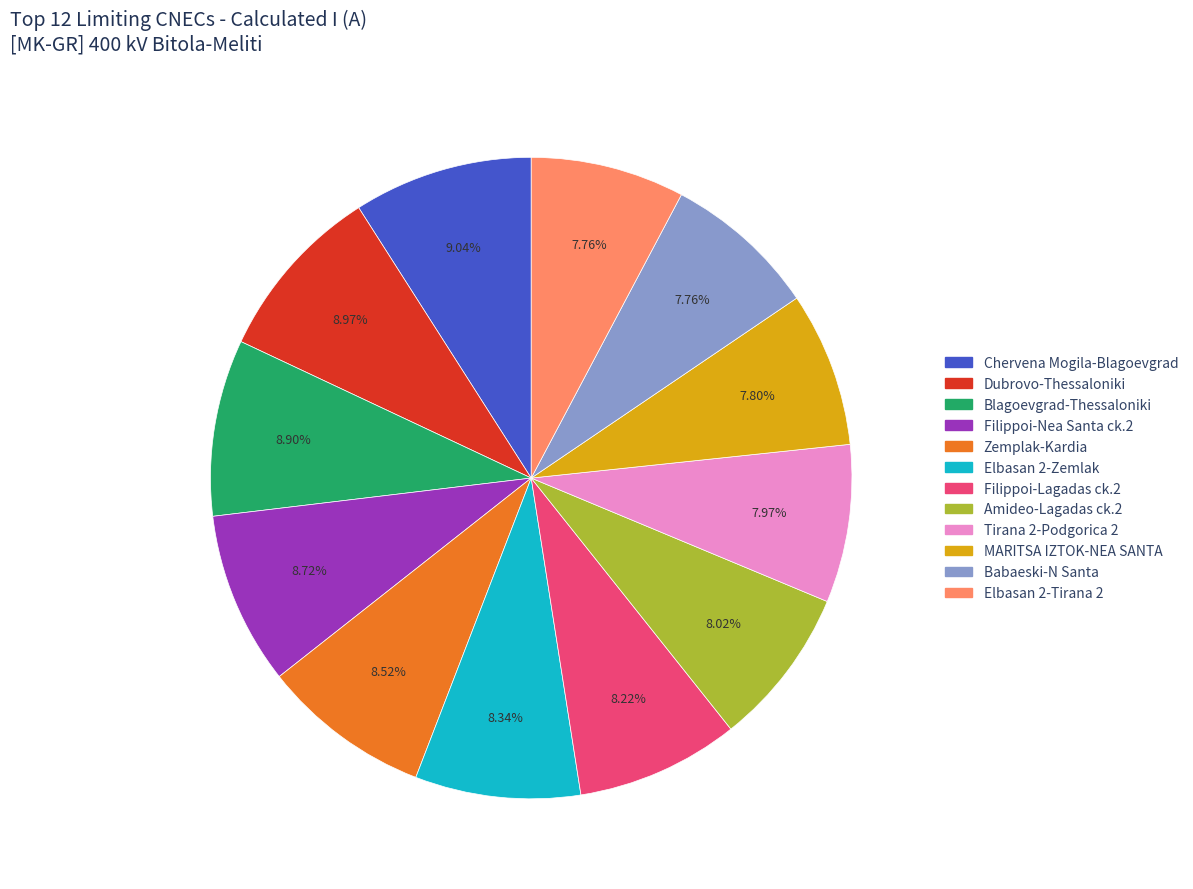

Is there a majority slice in this chart?

No